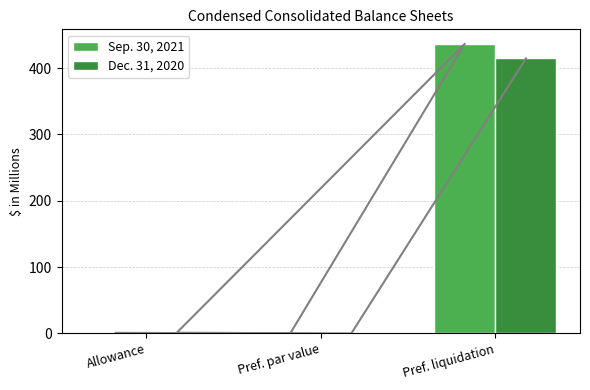

List the labels in order of Dec. 31, 2020 value, largest first.

Pref. liquidation, Allowance, Pref. par value